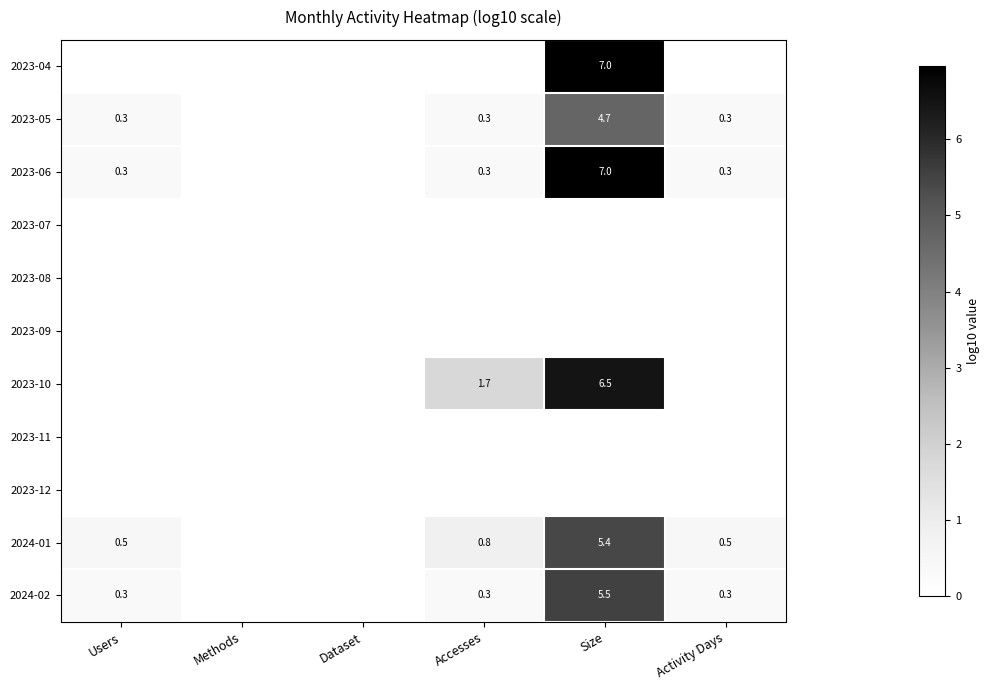

How many categories are shown in the chart?

6